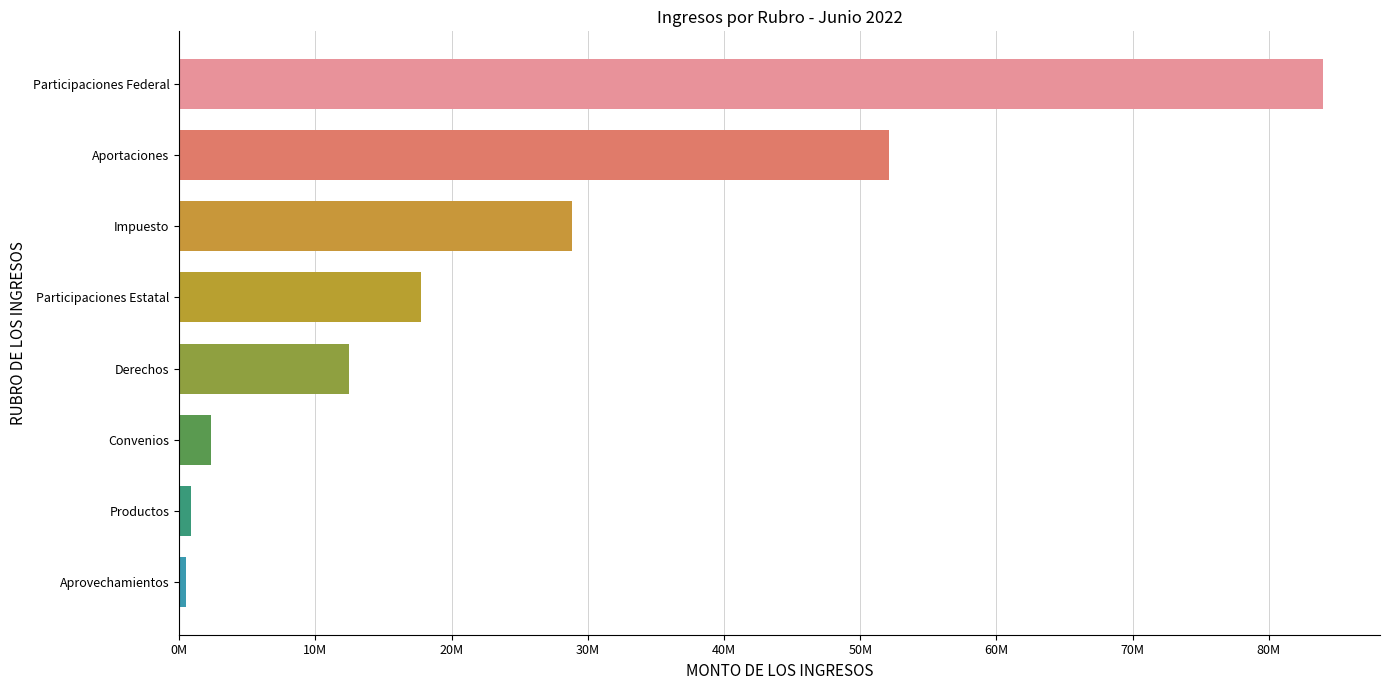

What is the average value?

24844356.8